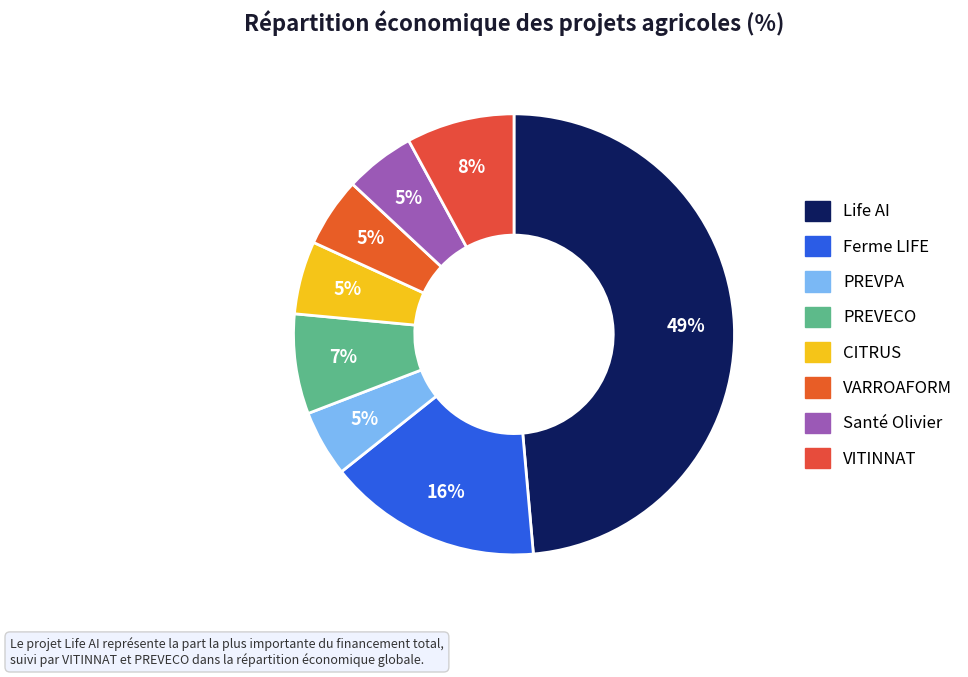

How many segments does this pie chart have?

8